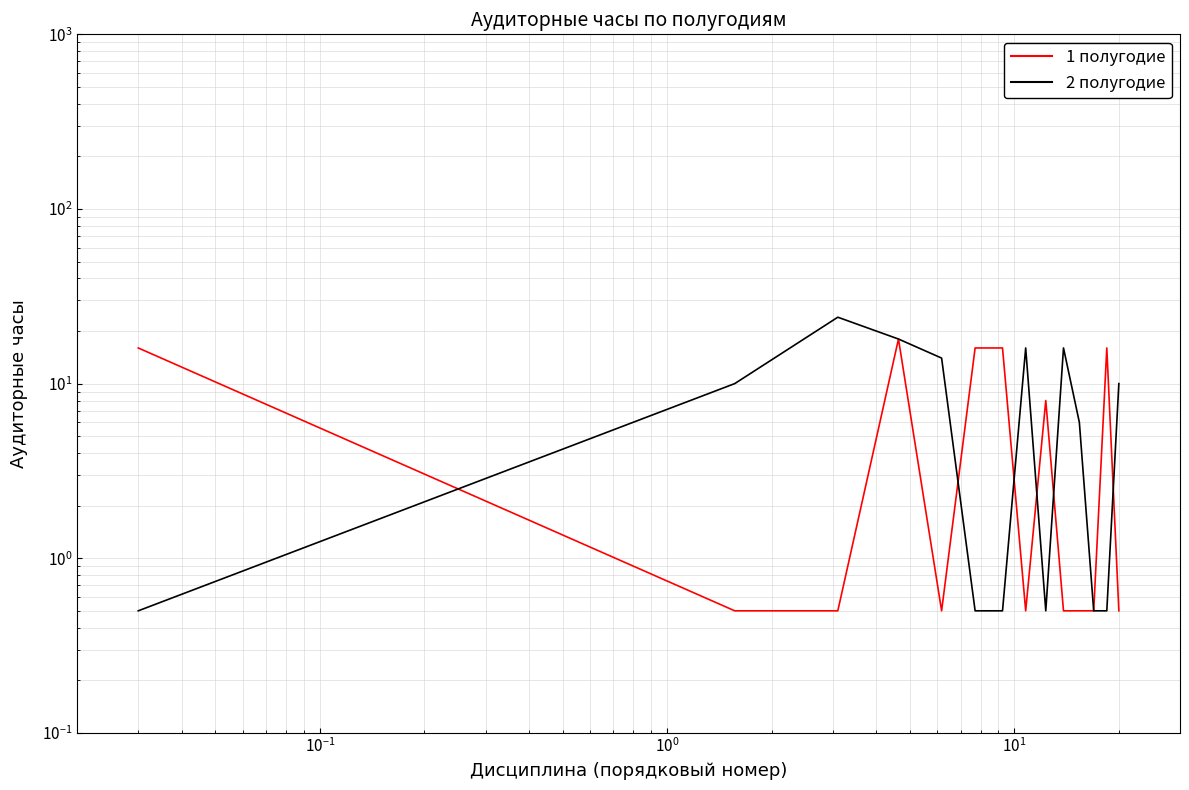

Which series has the largest total across all categories?

2 полугодие